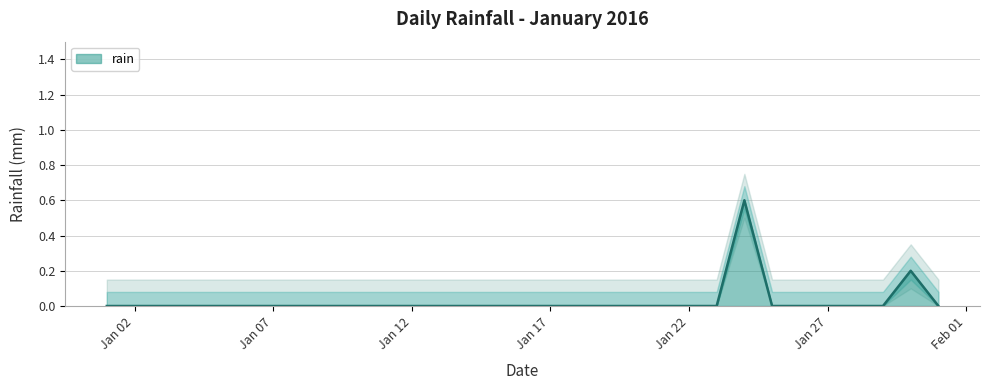

What is the difference between the values at 2016-01-24 and 2016-01-28?

0.6